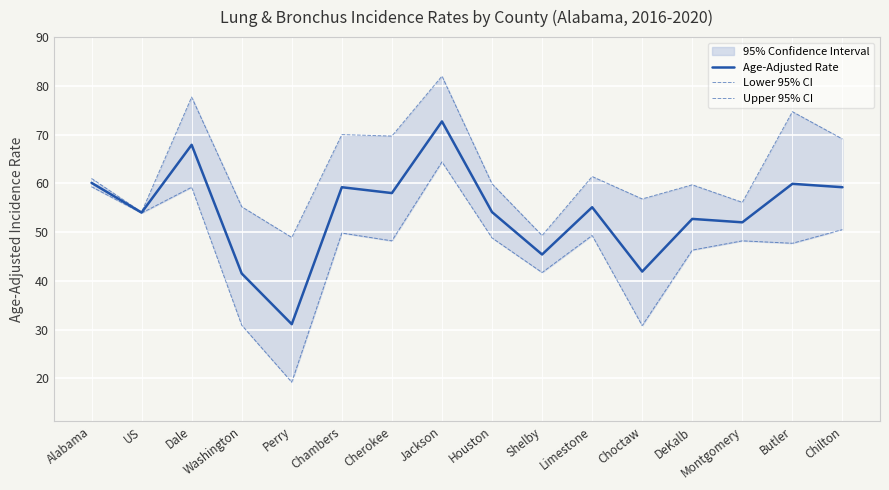

At which category is the sum across all series the highest?

Jackson